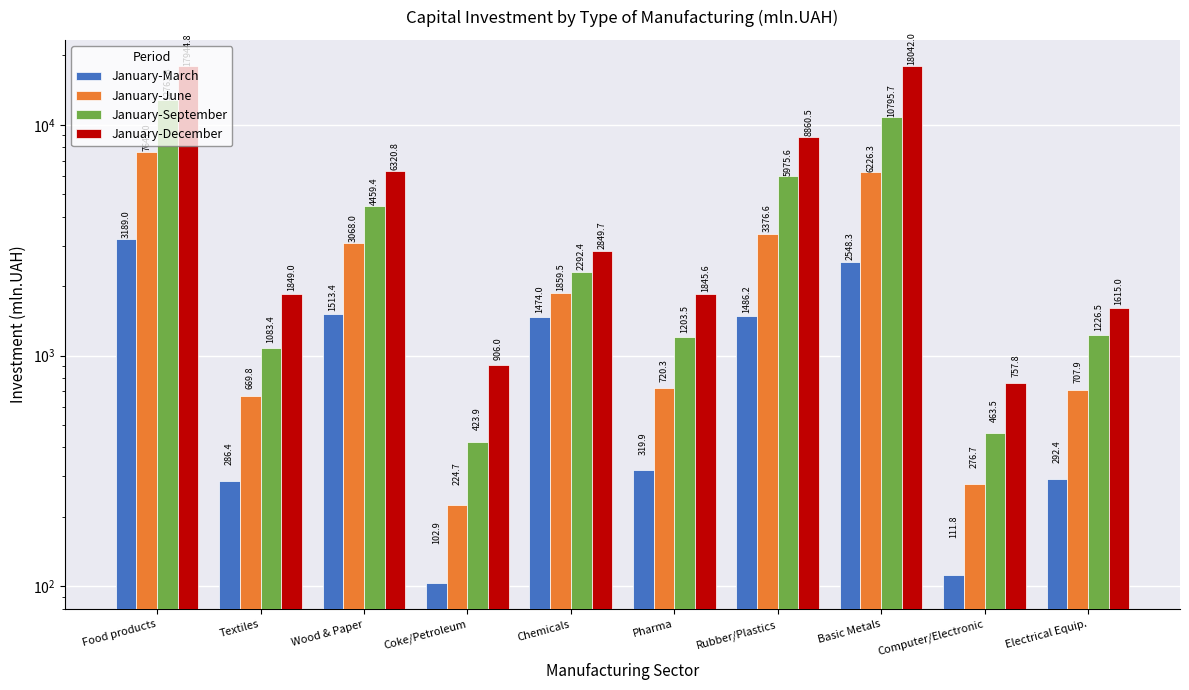

At which label does January-March reach its peak?

Food products